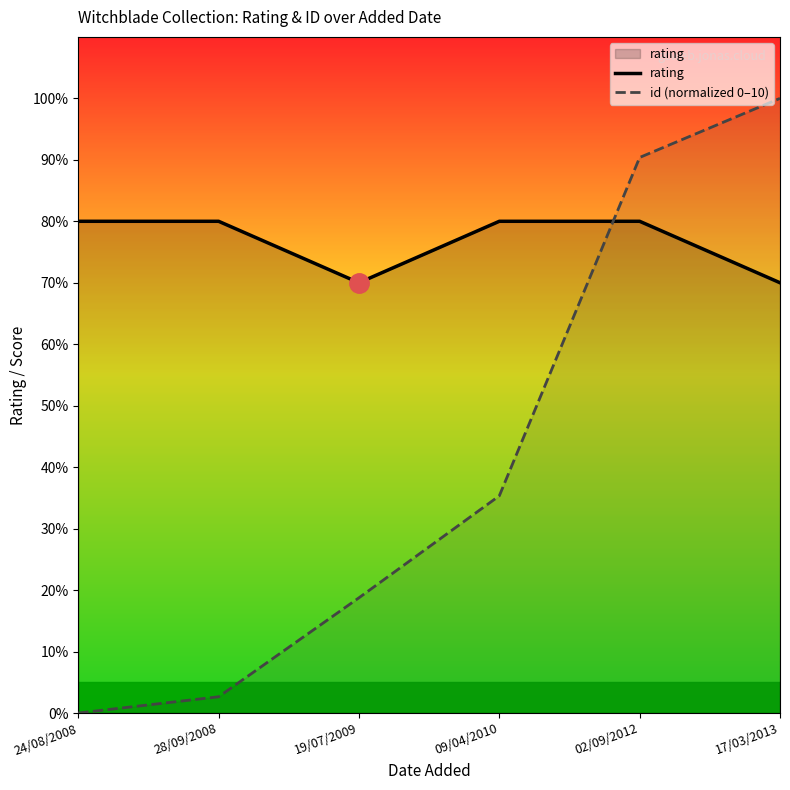

True or false: id (normalized 0–10) has a value of 9.0 at 02/09/2012.

True